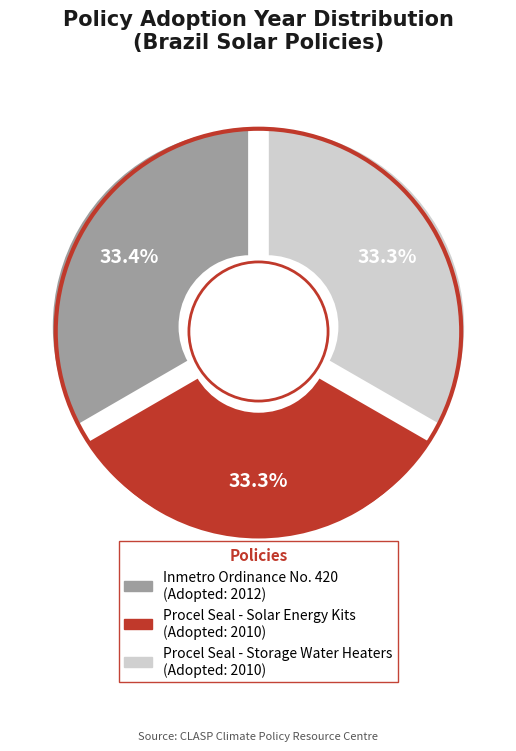

Which category has the biggest portion of the pie?

Inmetro Ordinance No. 420